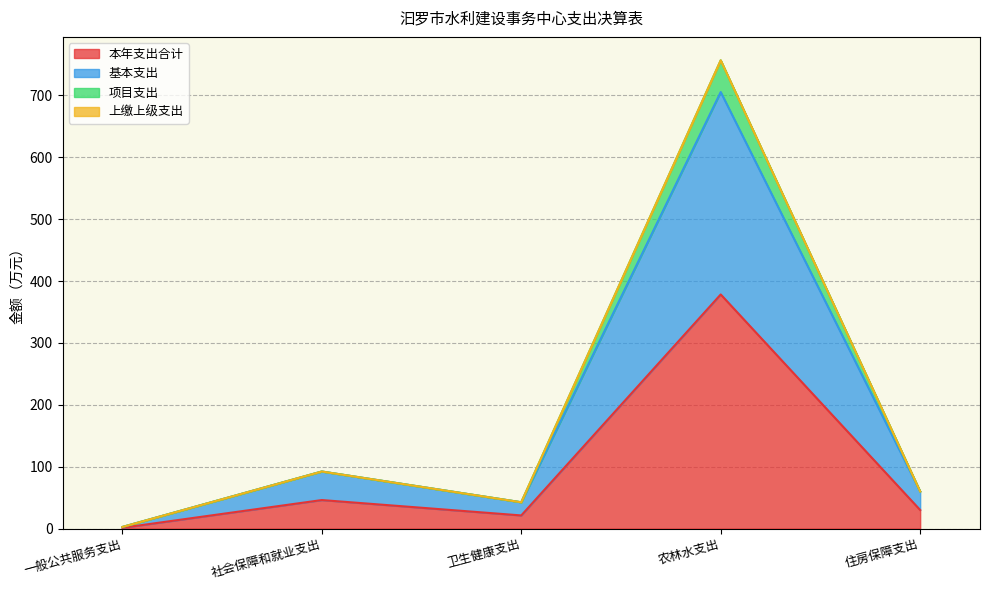

At which category is the sum across all series the highest?

农林水支出